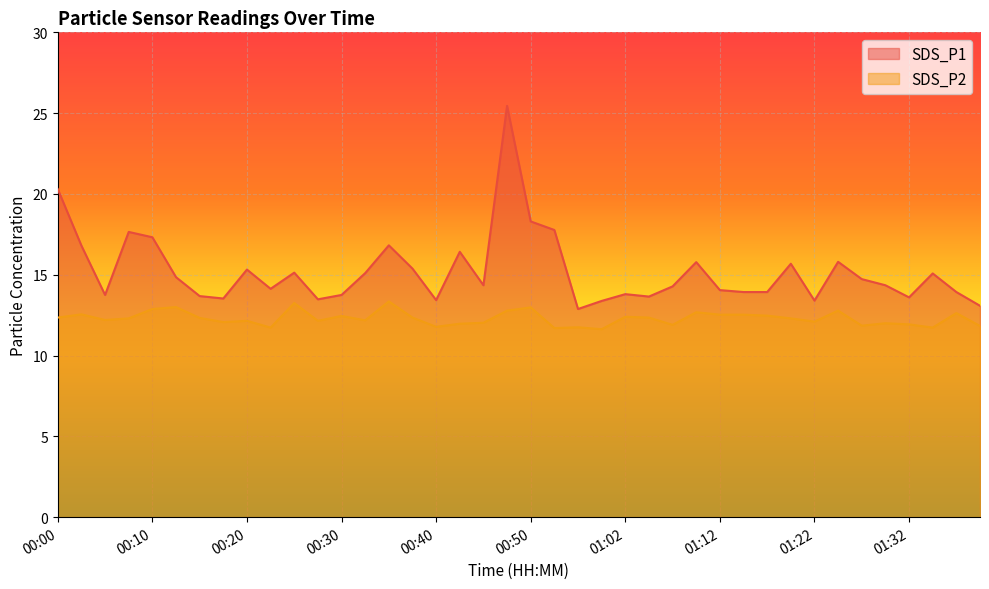

Reading left to right, what are all the values shown in this chart?

SDS_P1: 20.3	16.8	13.8	17.6	17.3	14.8	13.7	13.5	15.3	14.1	15.1	13.5	13.8	15.1	16.8	15.4	13.4	16.4	14.3	25.4	18.3	17.8	12.9	13.4	13.8	13.7	14.3	15.8	14.1	13.9	13.9	15.7	13.4	15.8	14.7	14.3	13.6	15.1	13.9	13.1
SDS_P2: 12.3	12.6	12.2	12.3	12.9	13.0	12.3	12.1	12.2	11.7	13.2	12.2	12.4	12.2	13.3	12.3	11.8	12.0	12.0	12.8	13.0	11.7	11.8	11.6	12.4	12.3	11.9	12.7	12.5	12.5	12.5	12.3	12.1	12.8	11.8	12.0	11.9	11.7	12.6	11.8